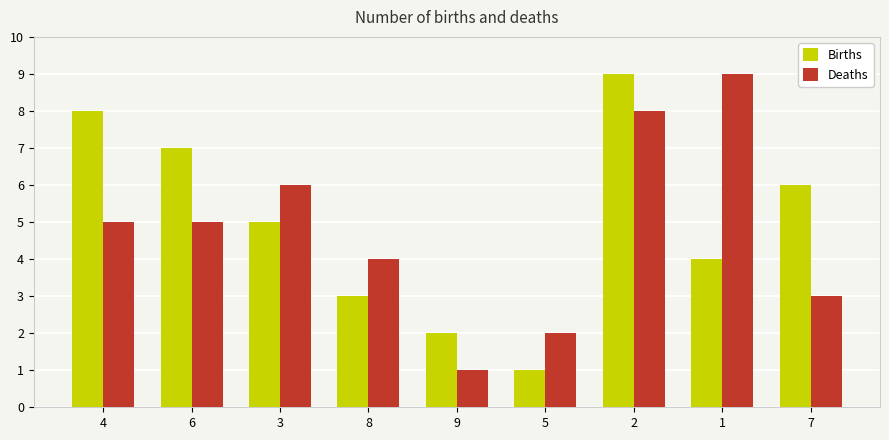

Which series changed the most between 6 and 3?

Births